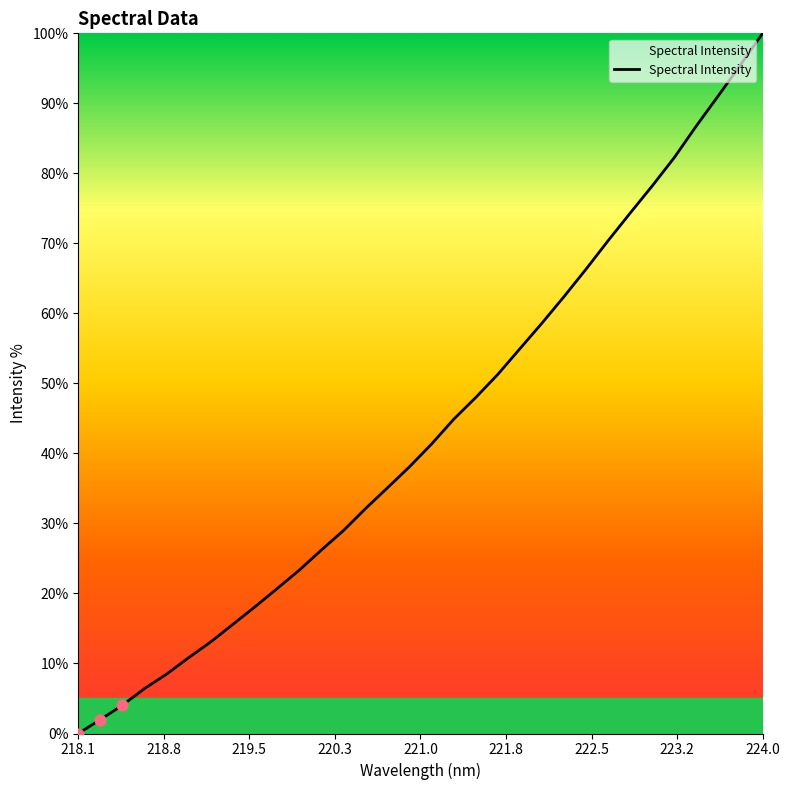

What is the difference between the maximum and minimum values?

100.0